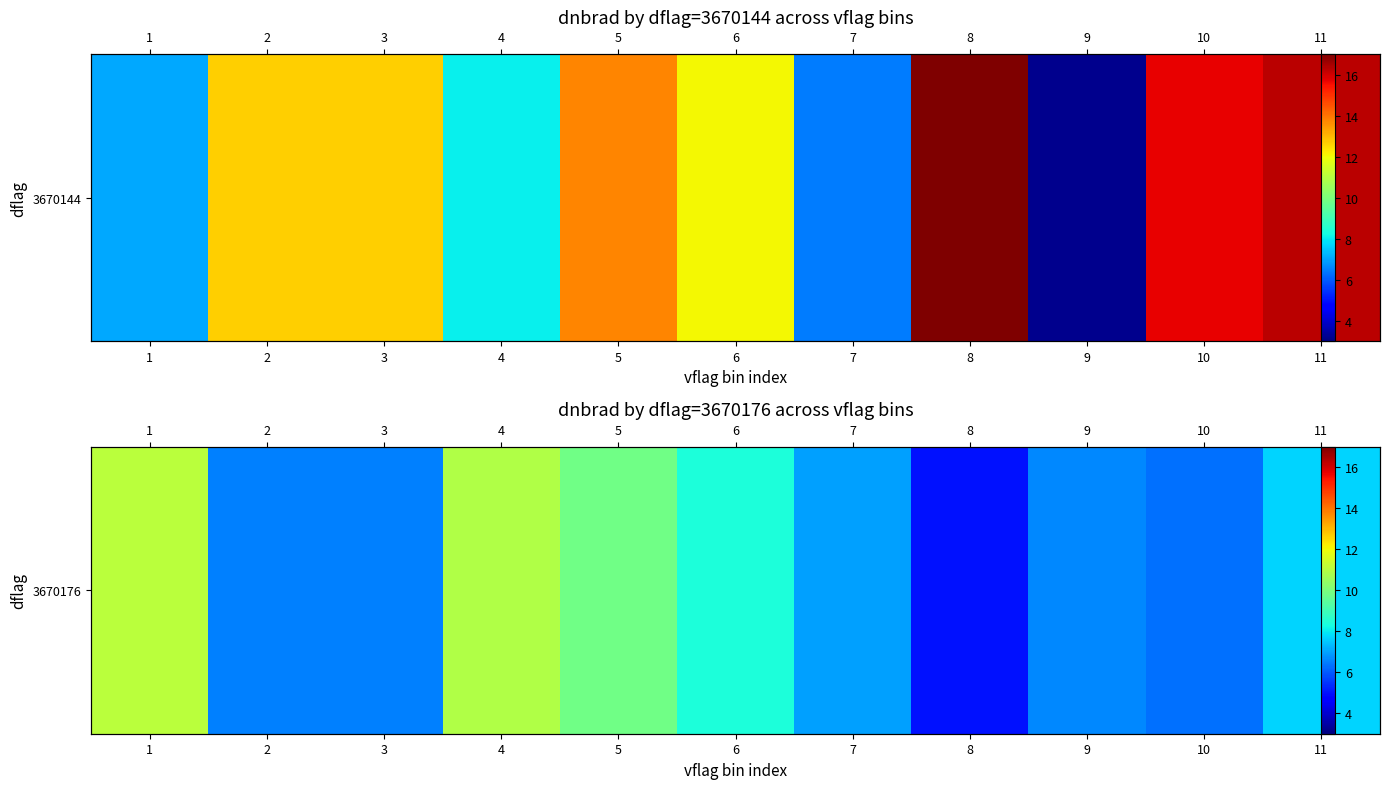

What is the smallest value displayed?

5.0